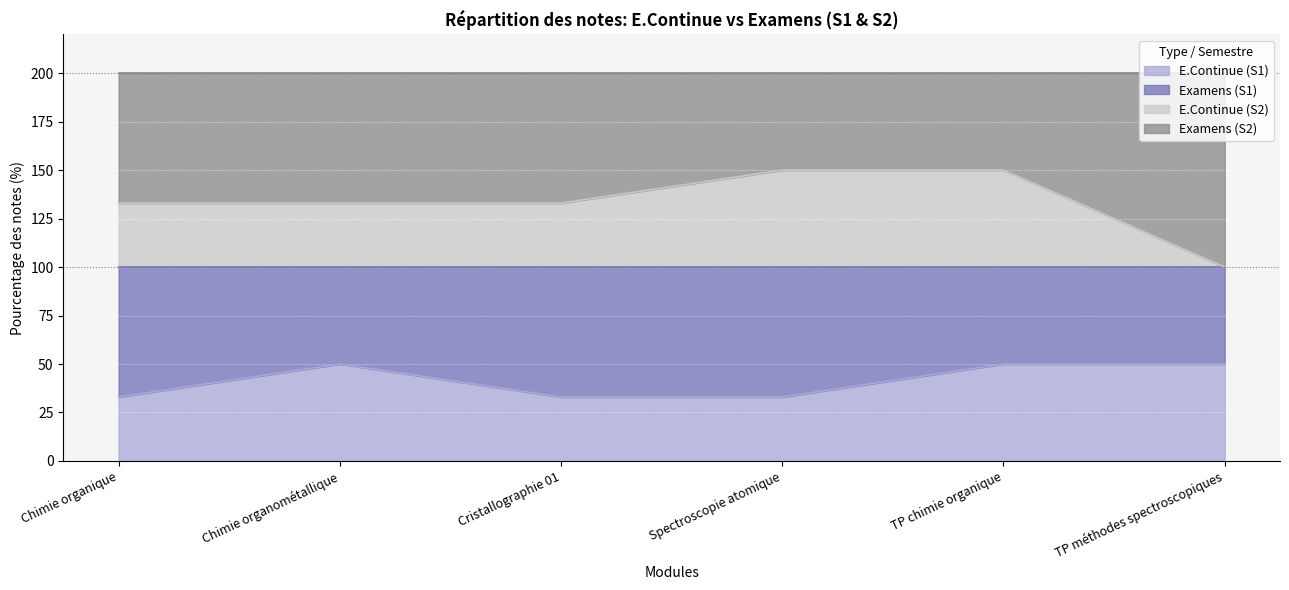

The value of E.Continue (S1) at Chimie organique is 22. True or false?

False